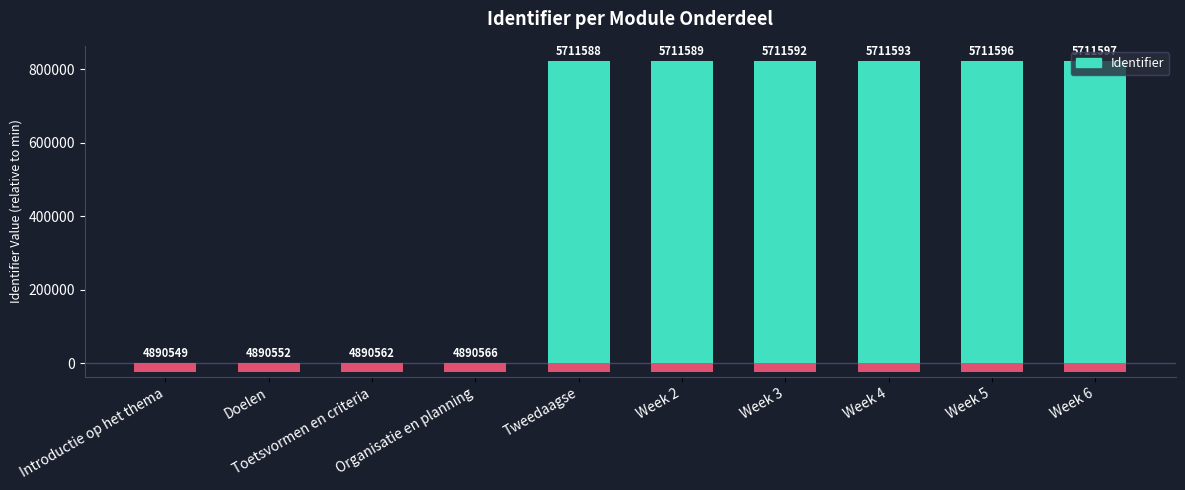

List the labels in order of value, smallest first.

Introductie op het thema, Doelen, Toetsvormen en criteria, Organisatie en planning, Tweedaagse, Week 2, Week 3, Week 4, Week 5, Week 6